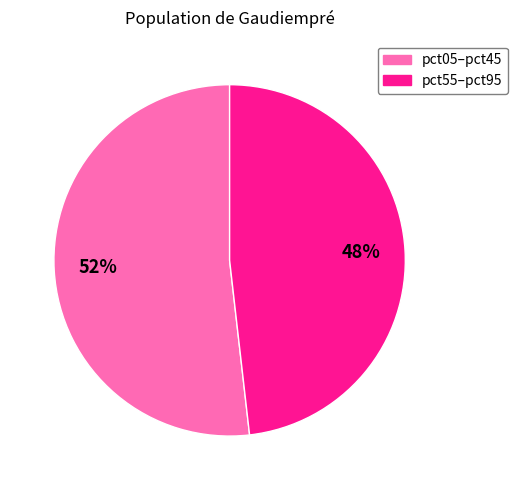

To the nearest percent, what is the average slice percentage?

50%